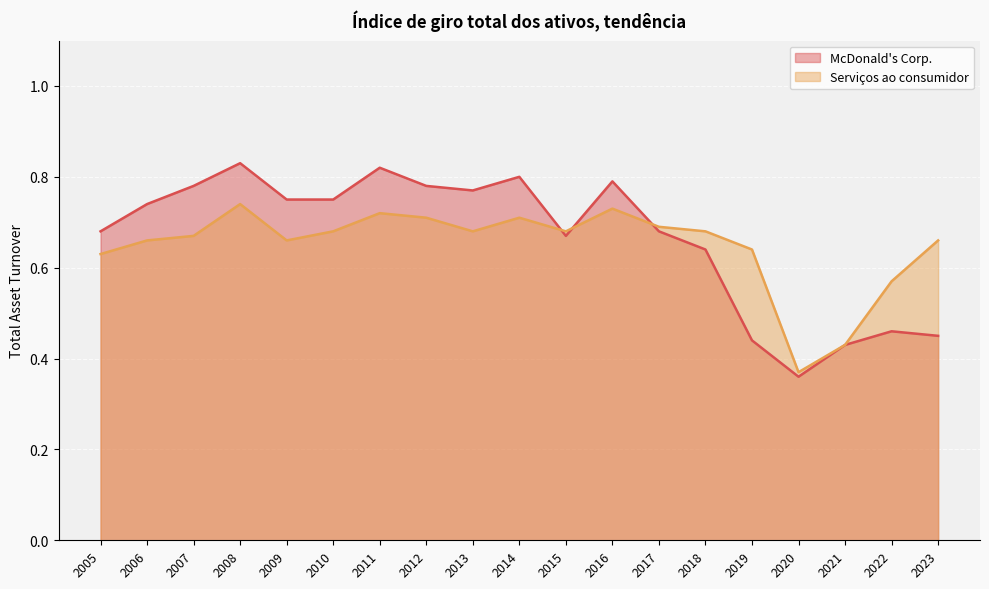

At which label does Serviços ao consumidor reach its peak?

2008